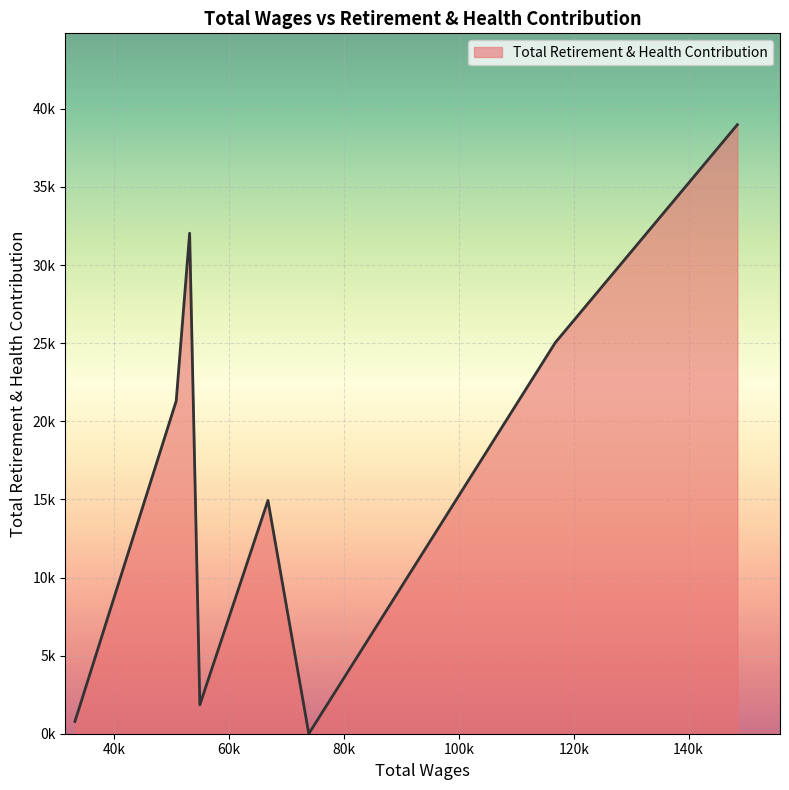

What is the difference between the second highest and minimum values?

32039